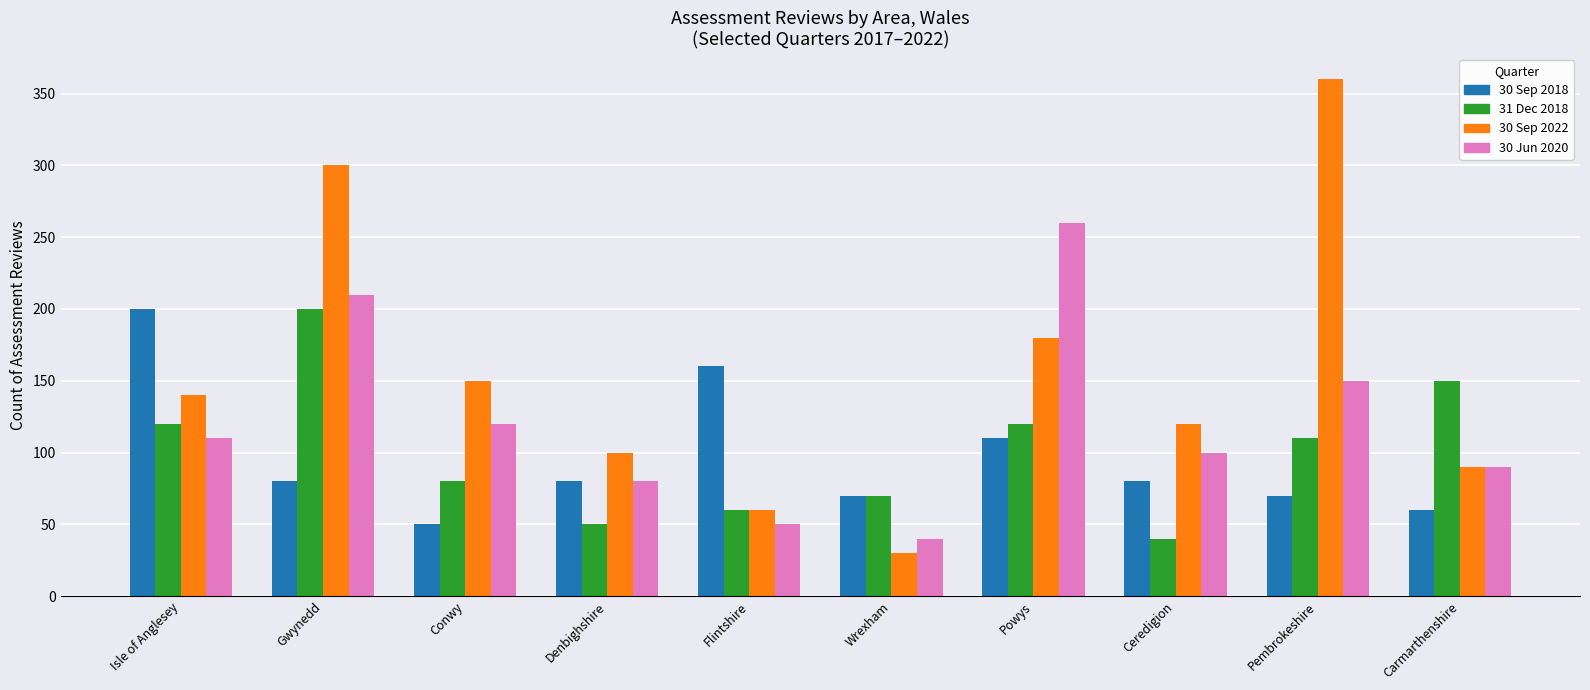

Is the value of 30 Sep 2018 at Pembrokeshire greater than the value of 31 Dec 2018 at Isle of Anglesey?

No